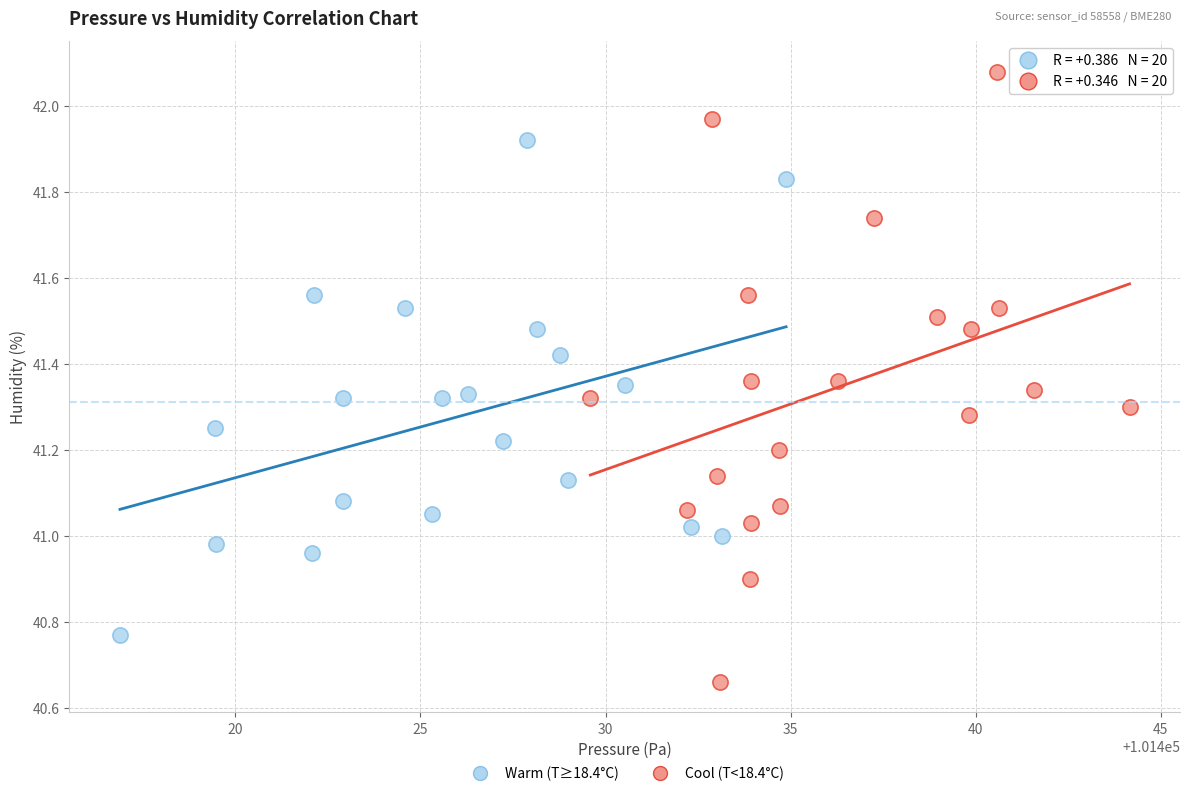

Which series contains the highest Y value?

Cool (T<18.4°C)